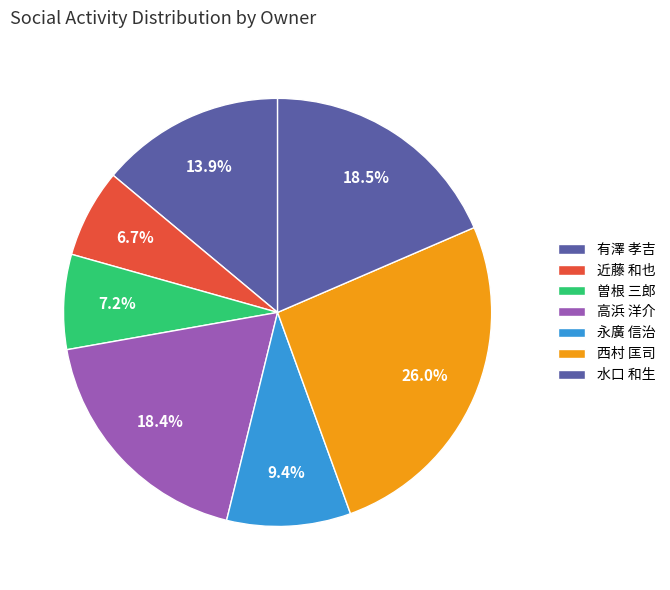

How many slices are in this pie chart?

7